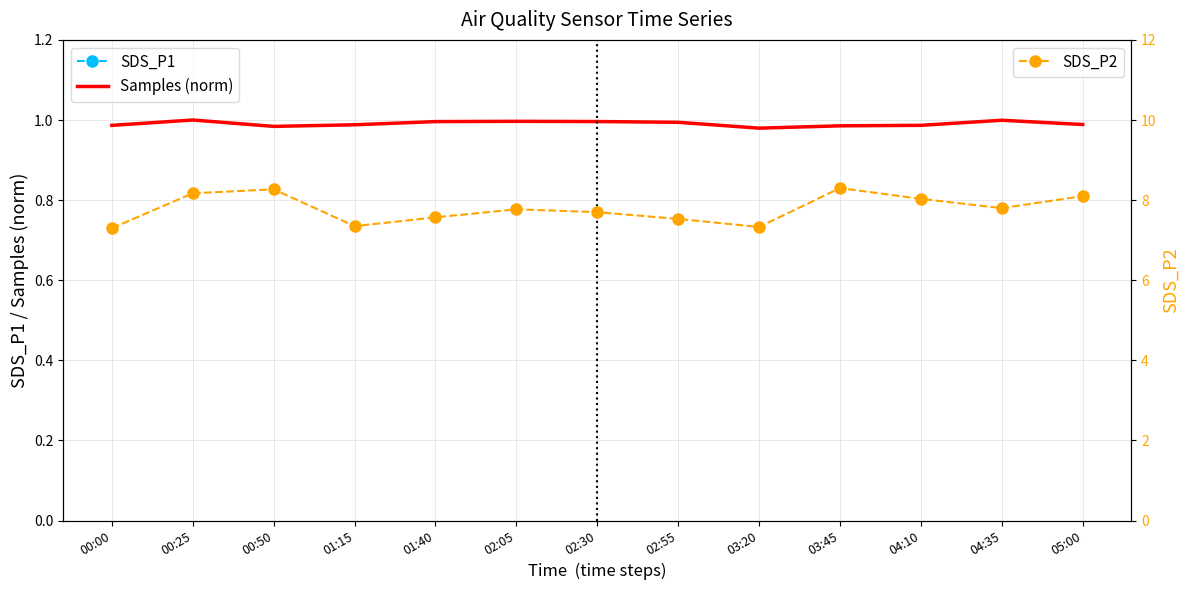

At which category does SDS_P1 reach its first local valley?

01:15